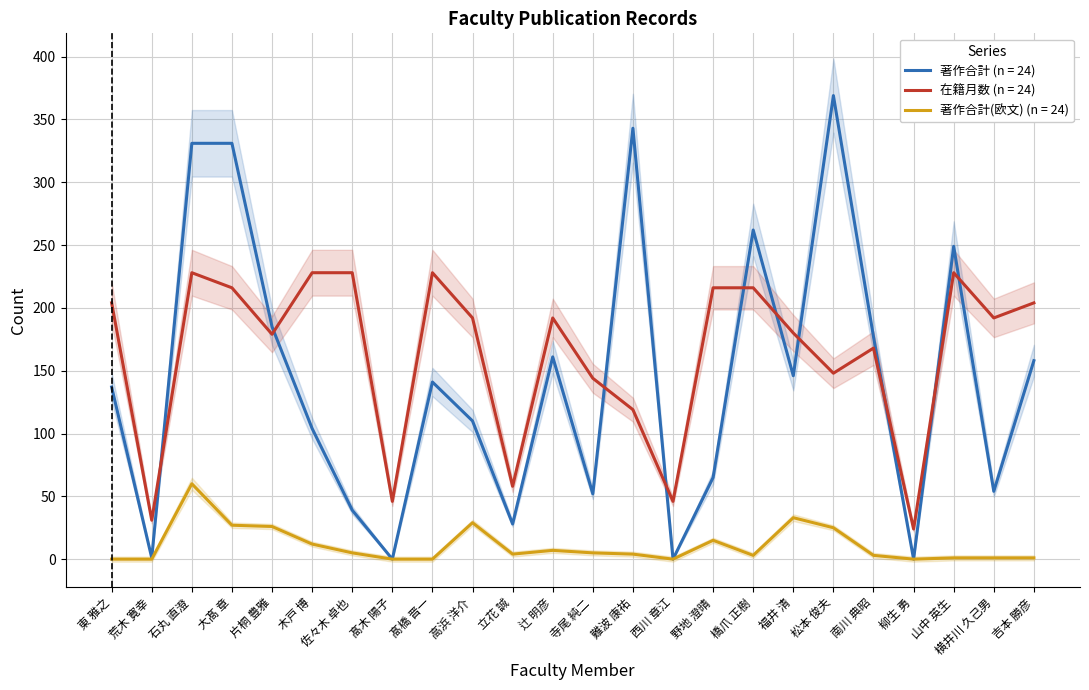

How many data points in 著作合計 are less than 141?

12